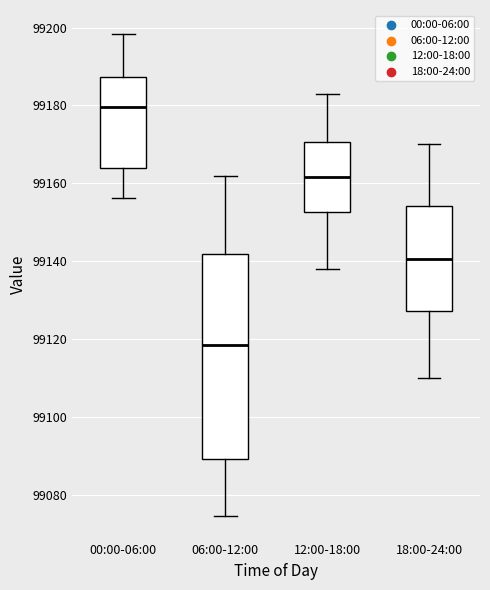

Which box is the tallest, from its lower edge to its upper edge?

06:00-12:00